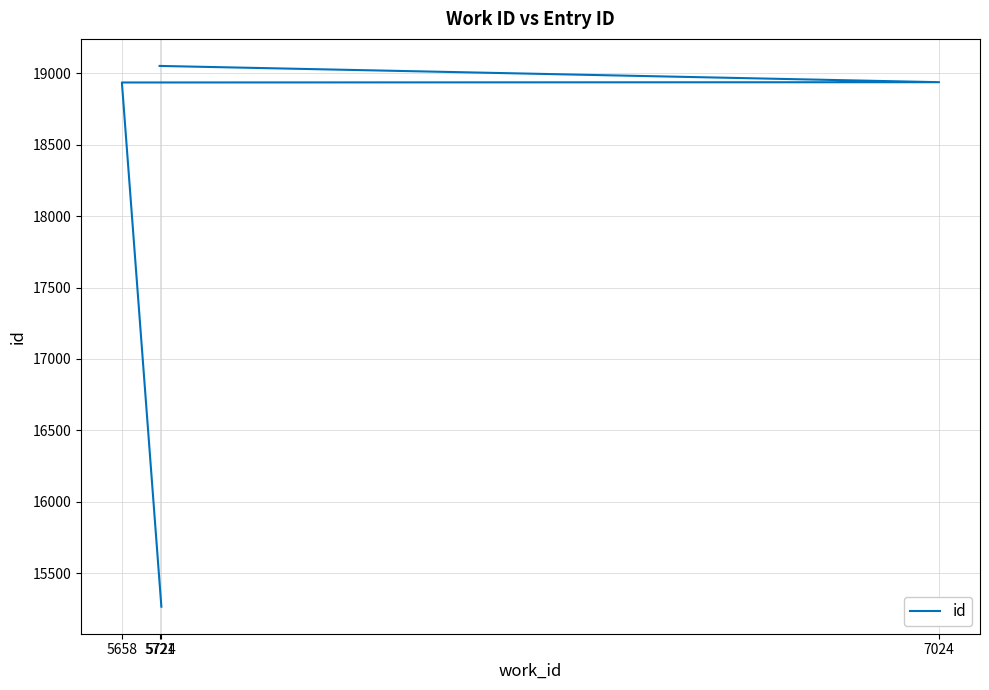

True or false: the data has more than 1 interior local peaks.

False